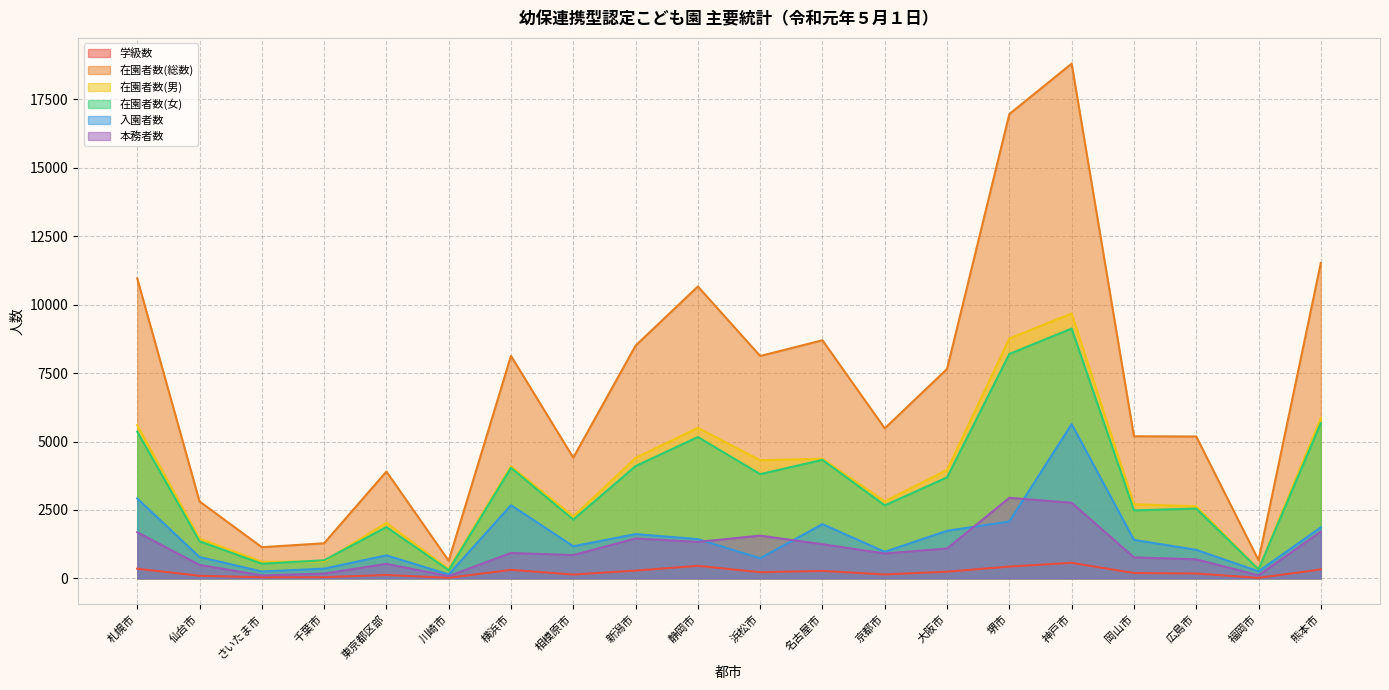

How many interior local peaks does the 本務者数 series have?

5